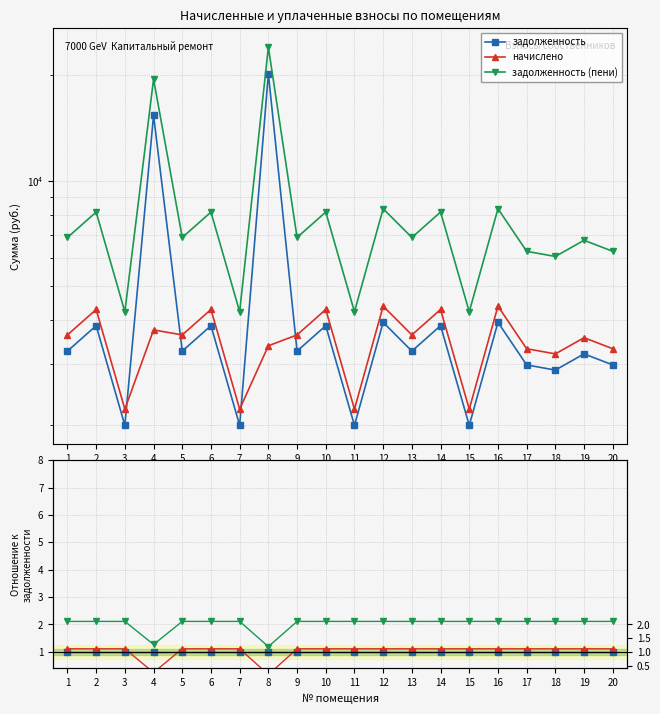

How many categories are shown in the chart?

20